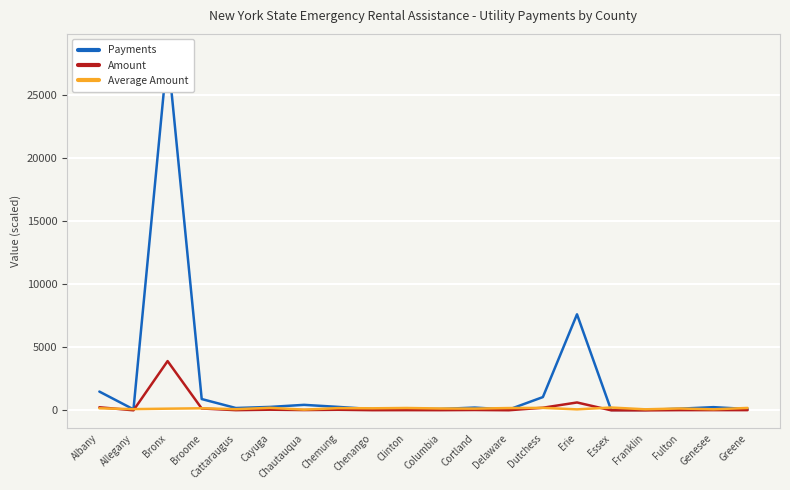

What is the minimum value for Amount?

3.3